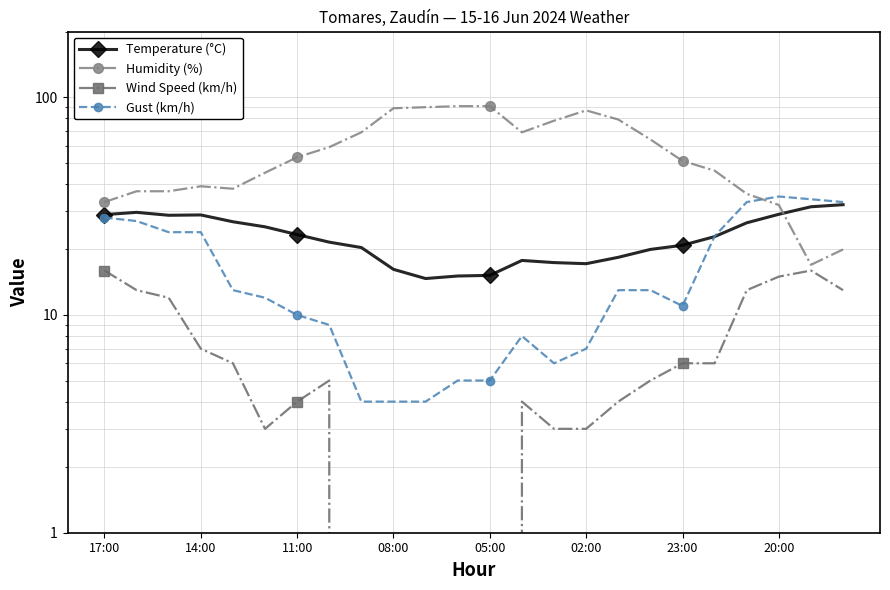

How many categories are shown in the chart?

24